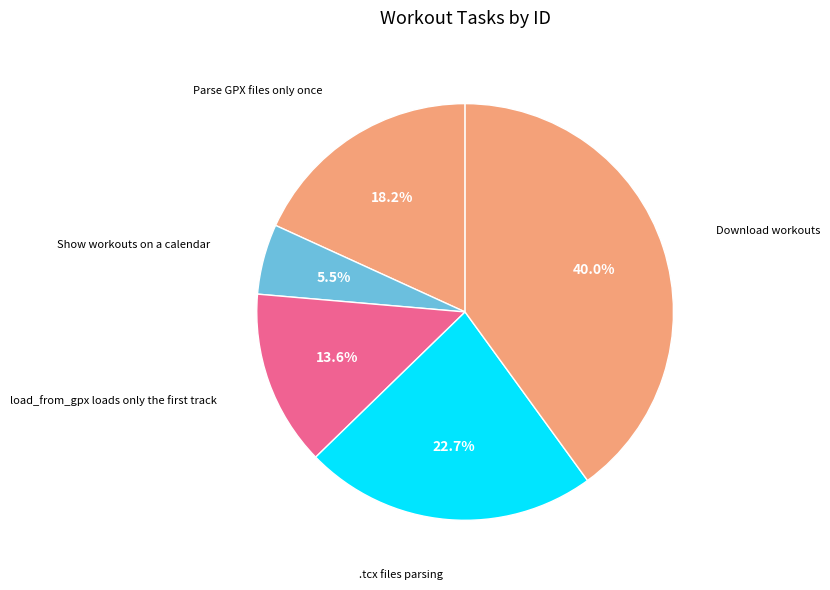

How many slices are in this pie chart?

5